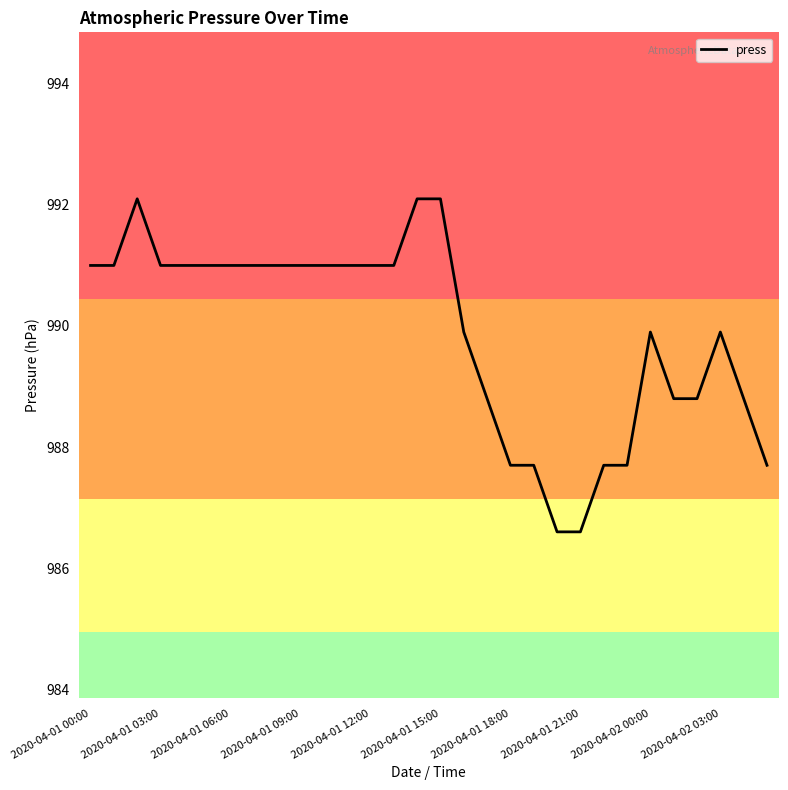

What is the difference between the maximum and minimum values?

5.5